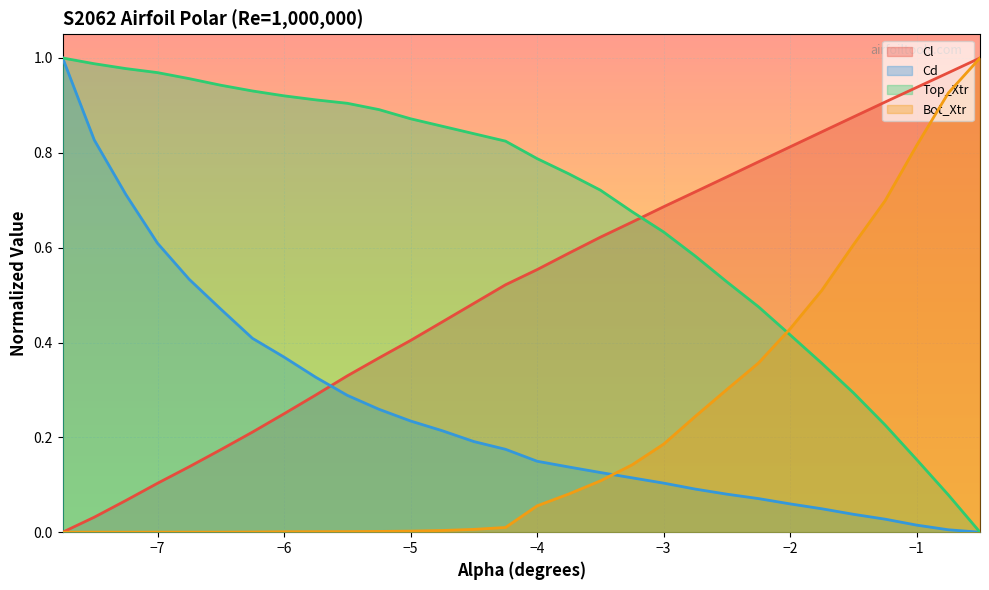

The Bot_Xtr series shows 0.0 at −4. True or false?

False